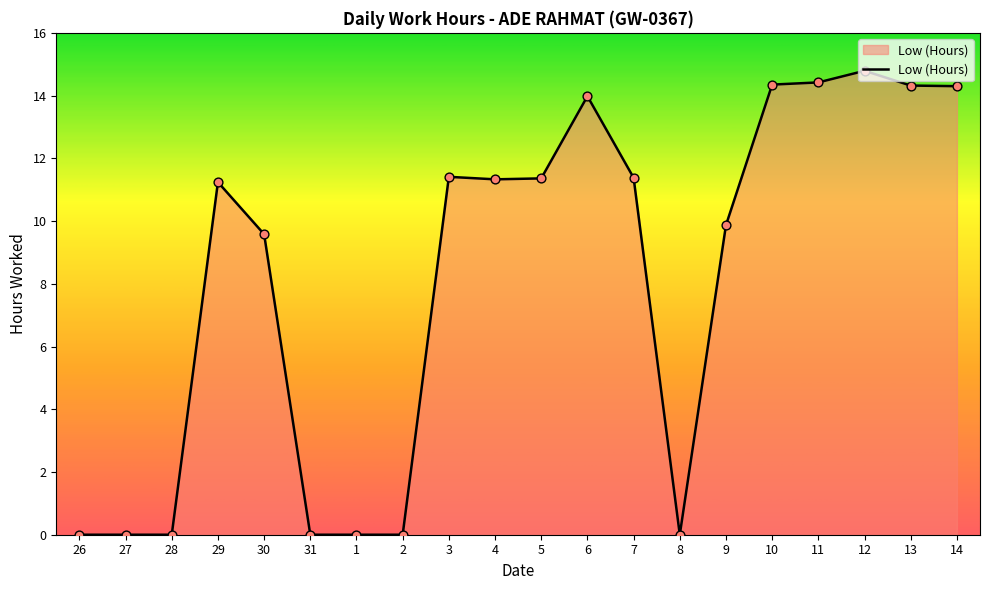

Between 30 and 9, which is larger?

9